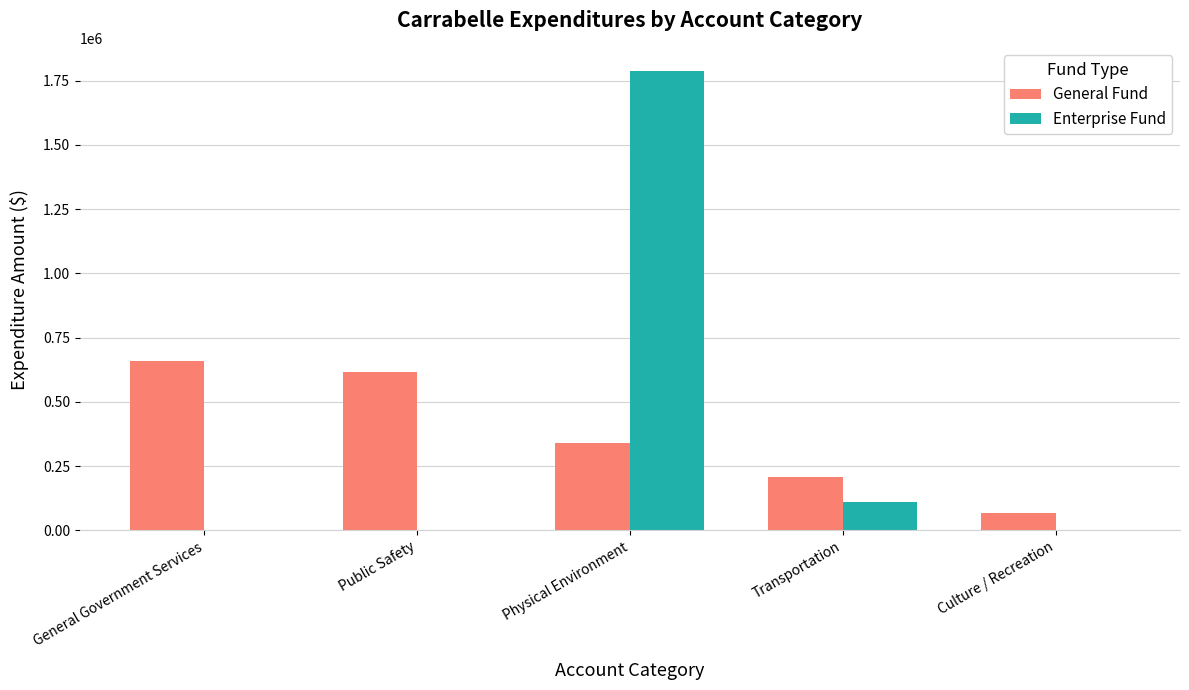

What is the greatest value displayed?

1788383